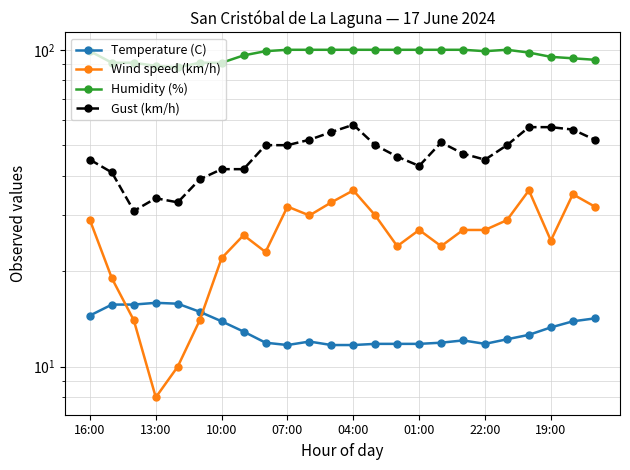

Which series has the widest spread of values?

Wind speed (km/h)